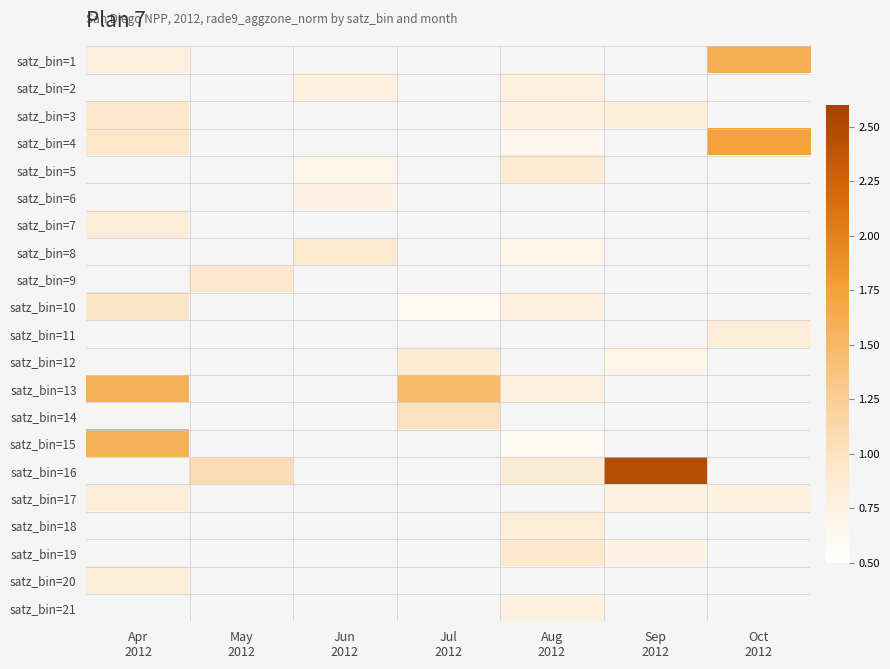

What is the minimum value for satz_bin=17?

0.7